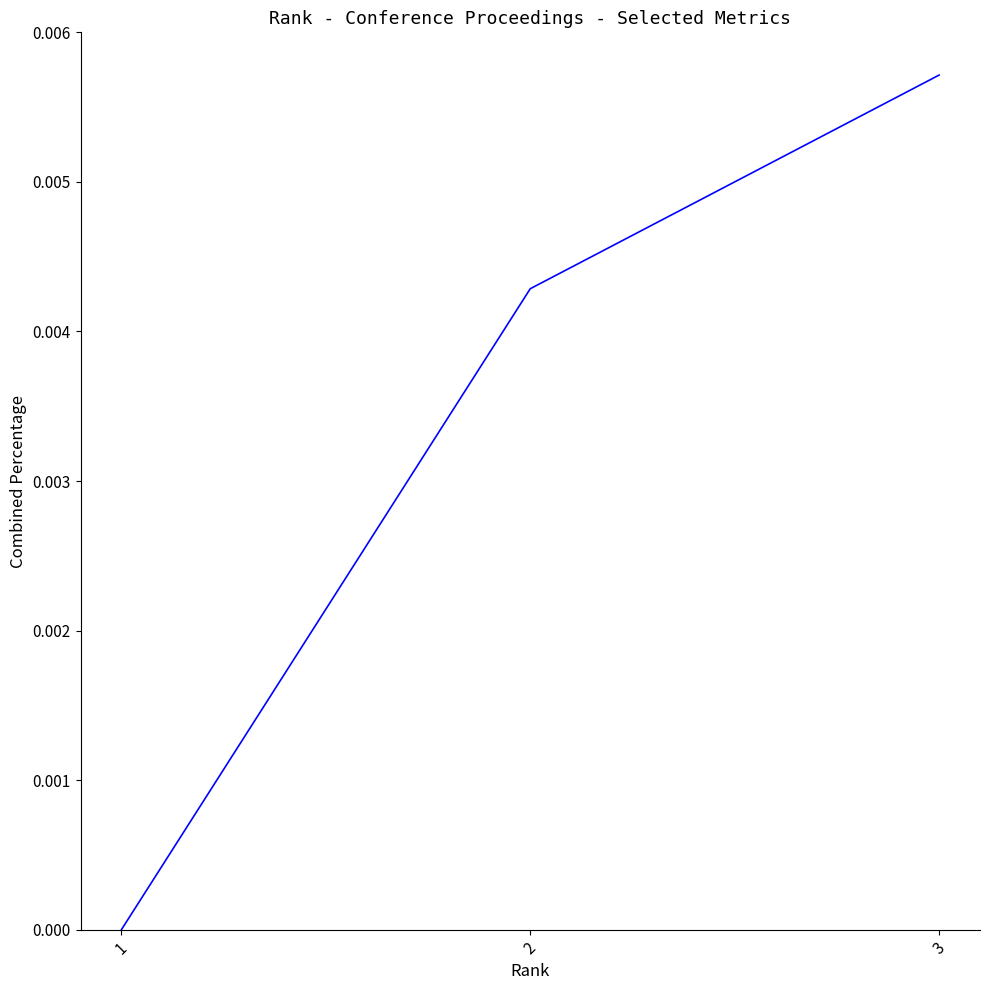

The value at 3 is 0.0. True or false?

True